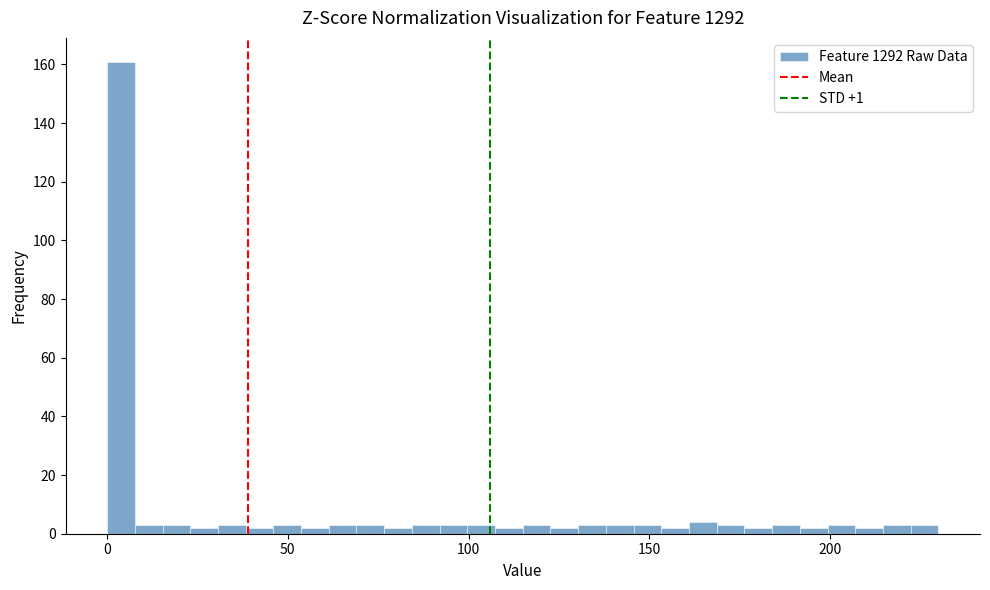

Read against the x-axis, roughly where is the centre of the tallest bar?

5